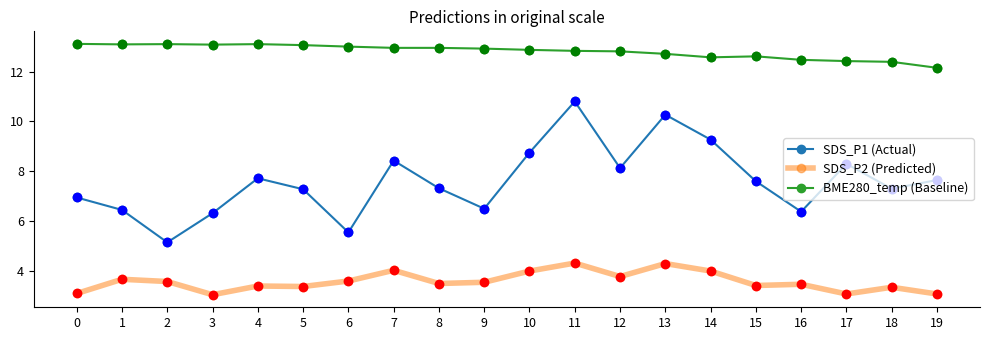

Count the number of categories in the chart.

20